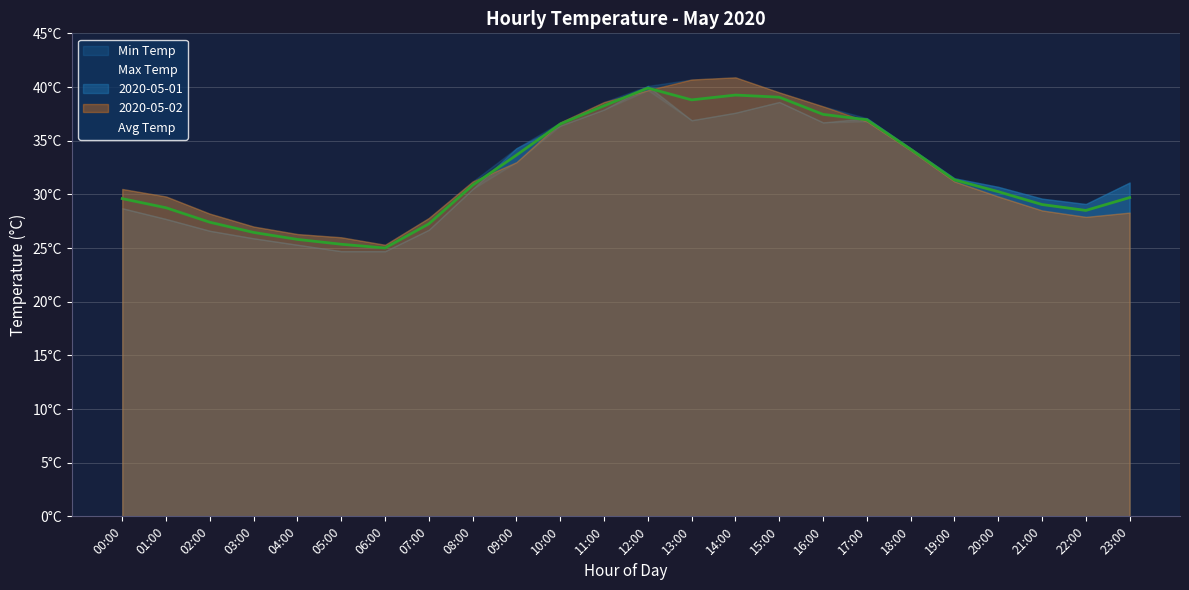

Rank the series by their maximum value, from highest to lowest.

Max Temp, Avg Temp, Min Temp